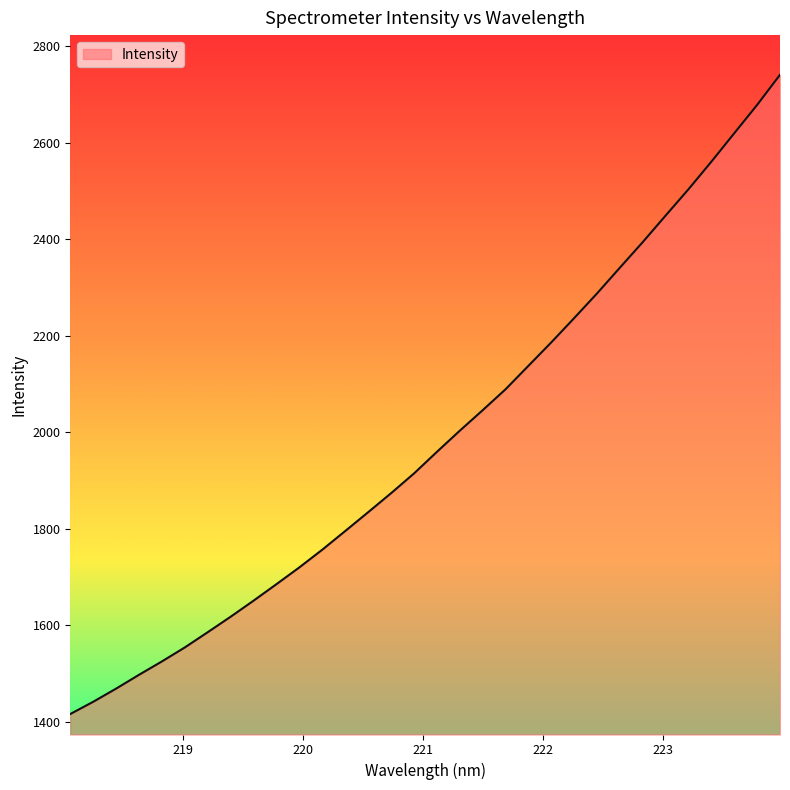

Does the chart have visible grid lines?

No